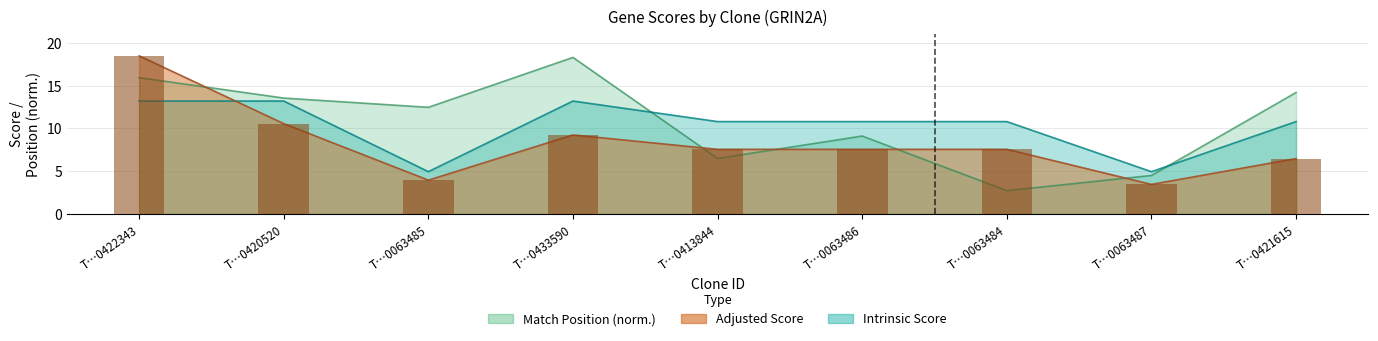

Rank the series by their maximum value, from highest to lowest.

Adjusted Score, Match Position, Intrinsic Score